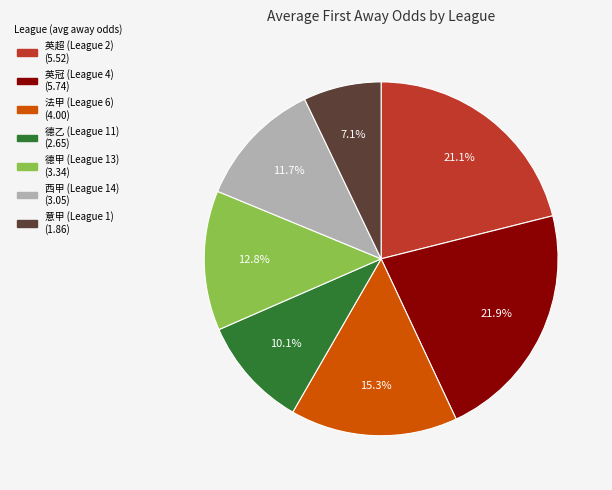

Does any single category account for the majority?

No